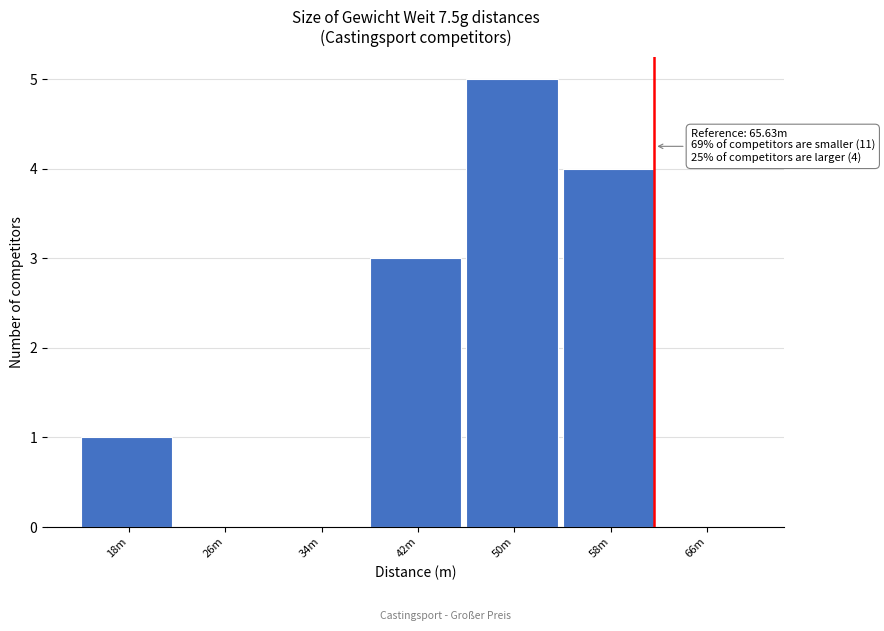

Reading left to right, what are all the values shown in this chart?

18m=1	26m=0	34m=0	42m=3	50m=5	58m=4	66m=0